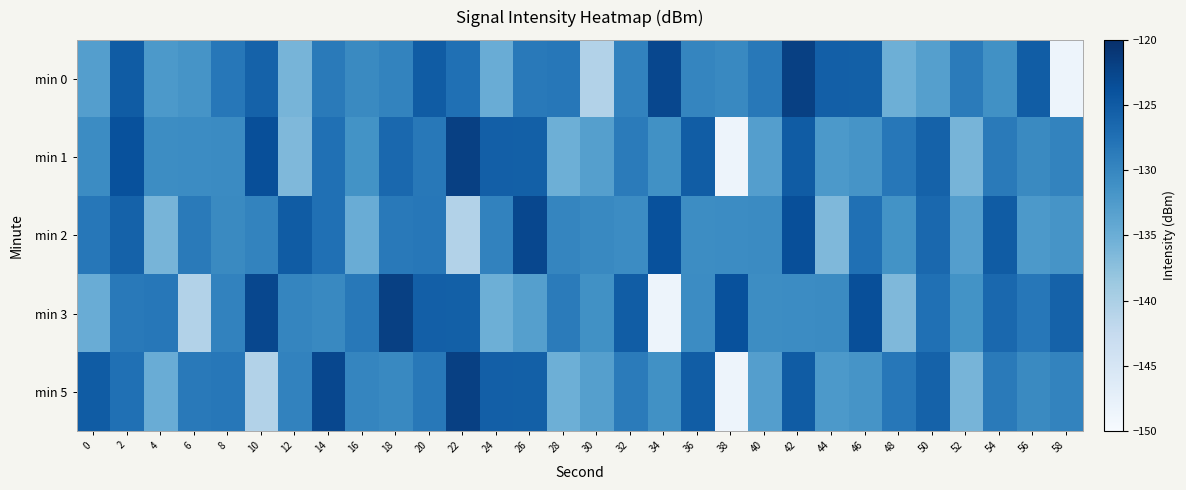

At 58, list the series in order from smallest to largest.

min 0, min 2, min 1, min 5, min 3